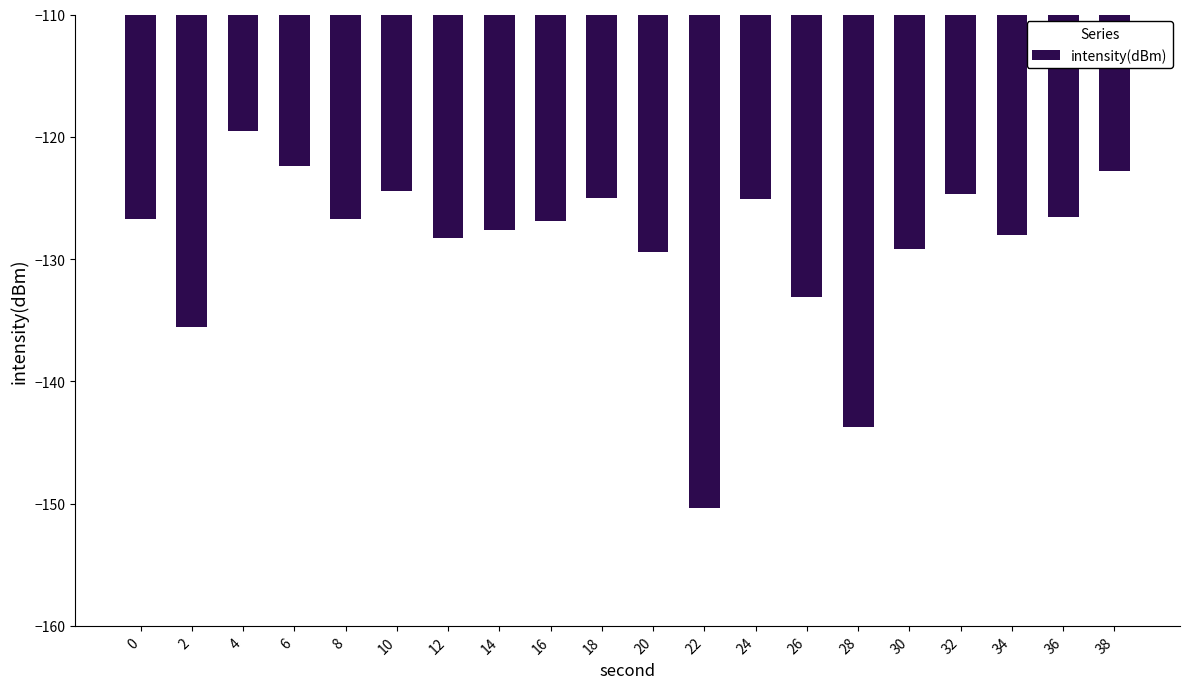

The chart shows a value of -122.4 at 6. True or false?

True